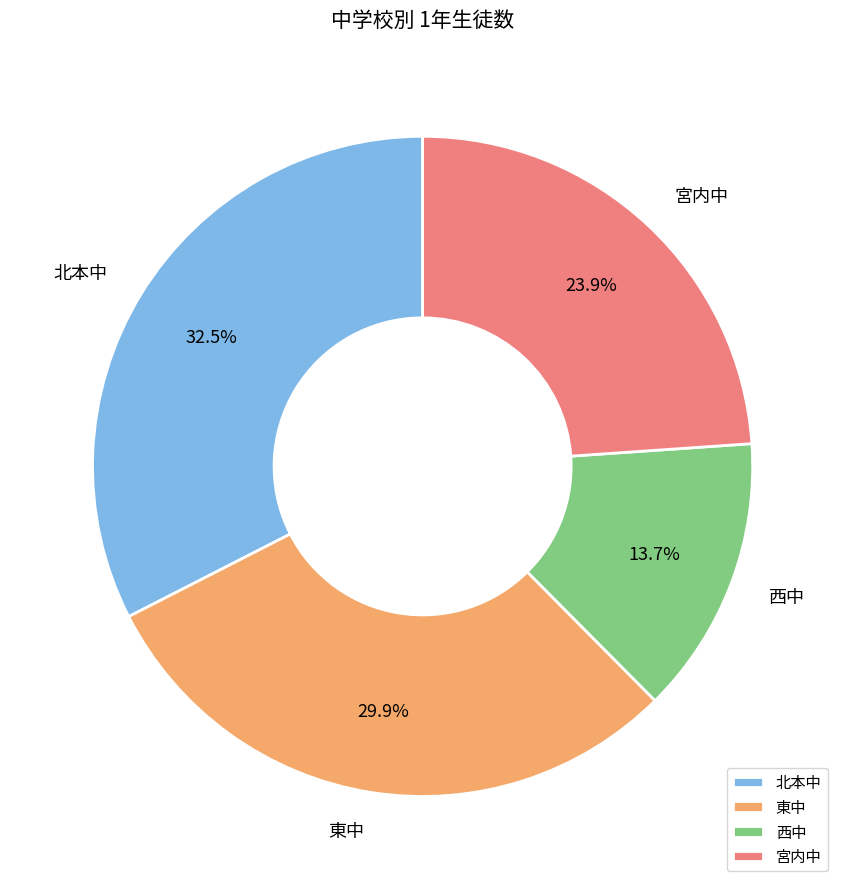

To the nearest percent, what is the difference between the 北本中 and 西中 slice percentages?

19%